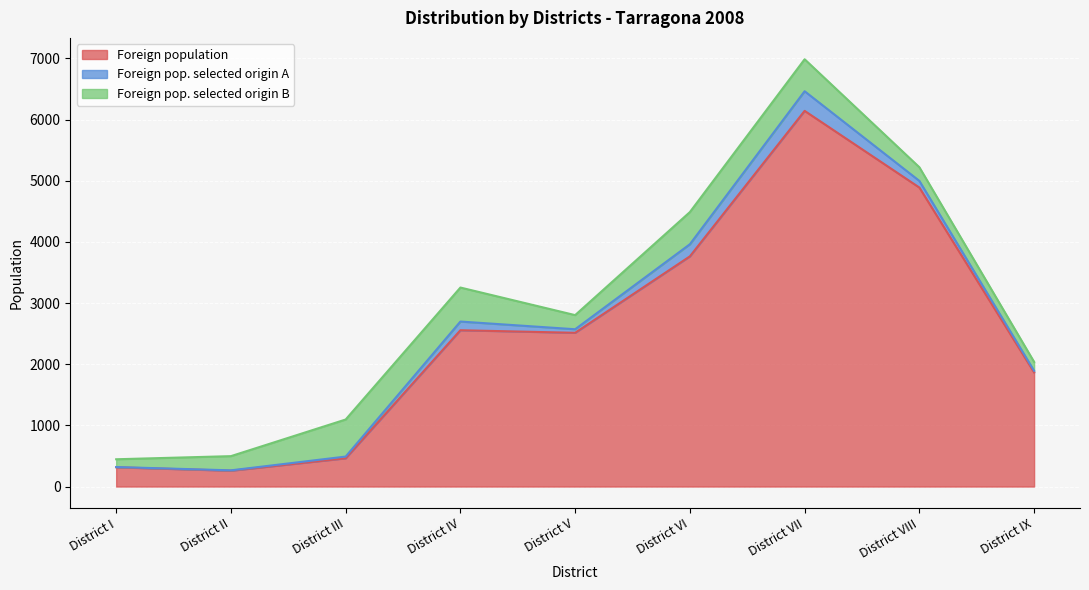

Is the value of Foreign pop. selected origin B at District I greater than the value of Foreign pop. selected origin A at District II?

Yes